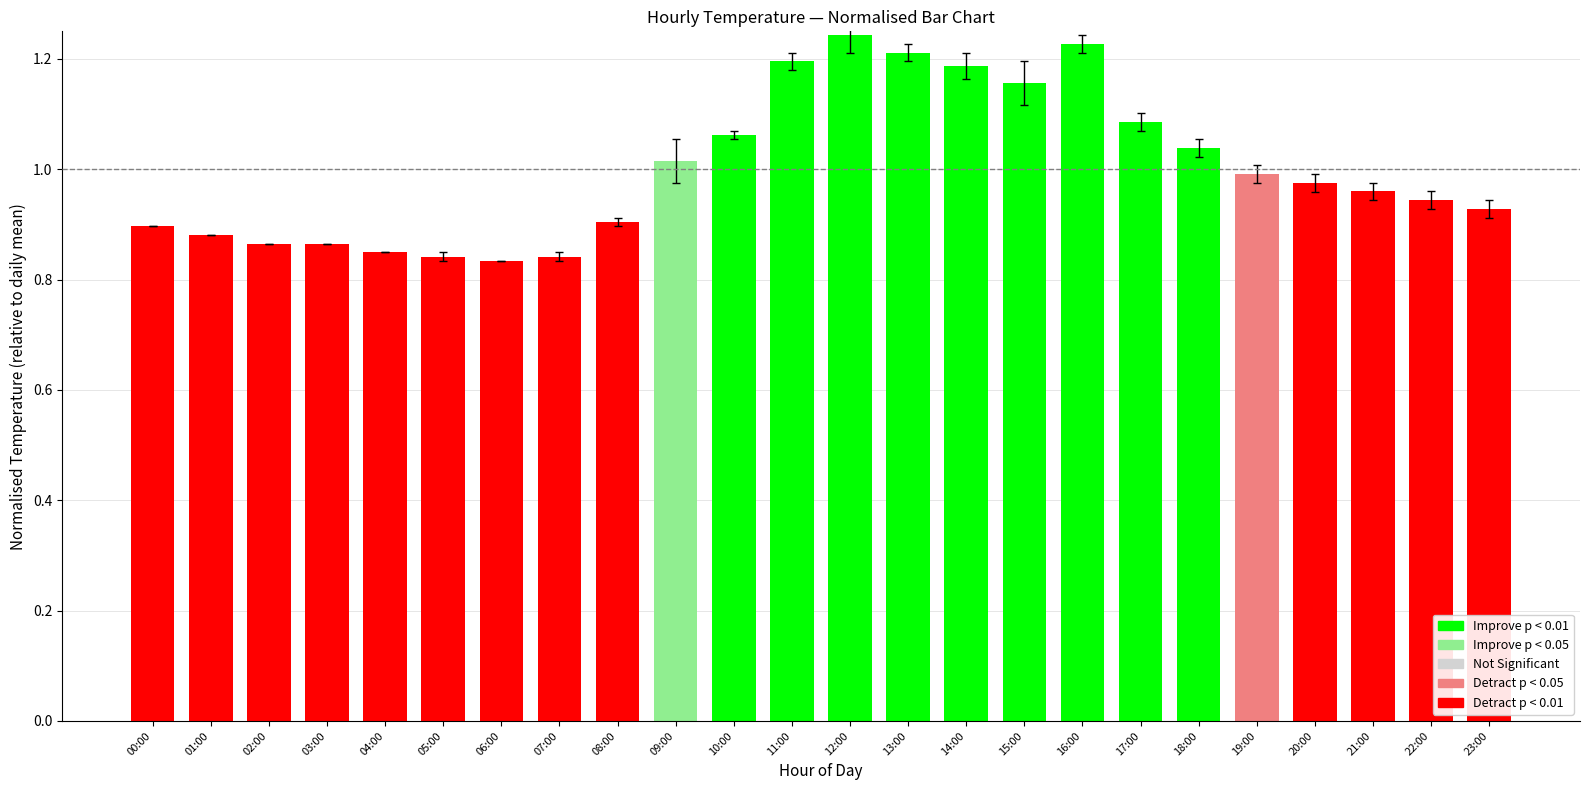

What is the change in value from 03:00 to 15:00?

+0.3